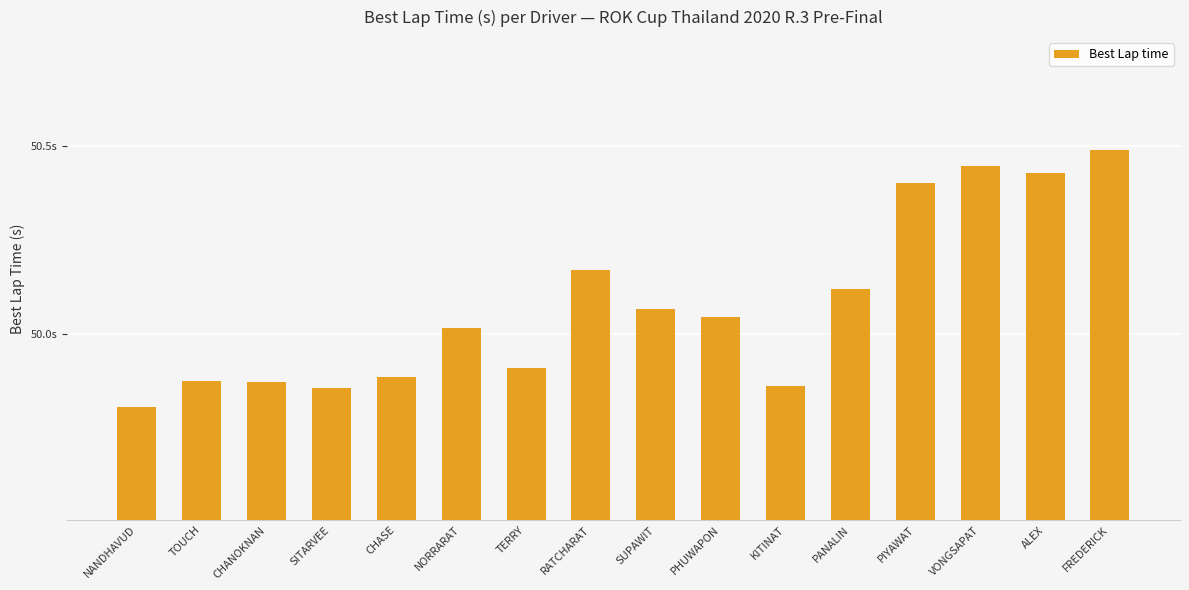

List the labels in order of value, smallest first.

NANDHAVUD, SITARVEE, KITINAT, CHANOKNAN, TOUCH, CHASE, TERRY, NORRARAT, PHUWAPON, SUPAWIT, PANALIN, RATCHARAT, PIYAWAT, ALEX, VONGSAPAT, FREDERICK